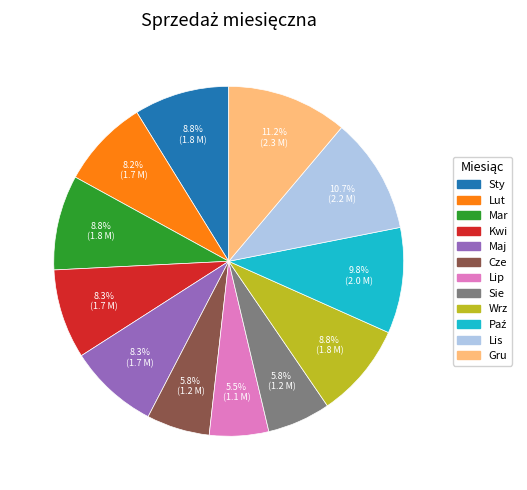

Between Kwi and Wrz, which is larger?

Wrz